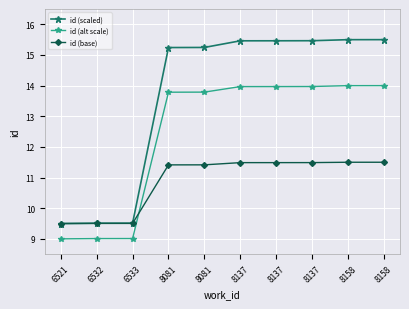

At 8081, list the series in order from largest to smallest.

id (scaled), id (alt scale), id (base)